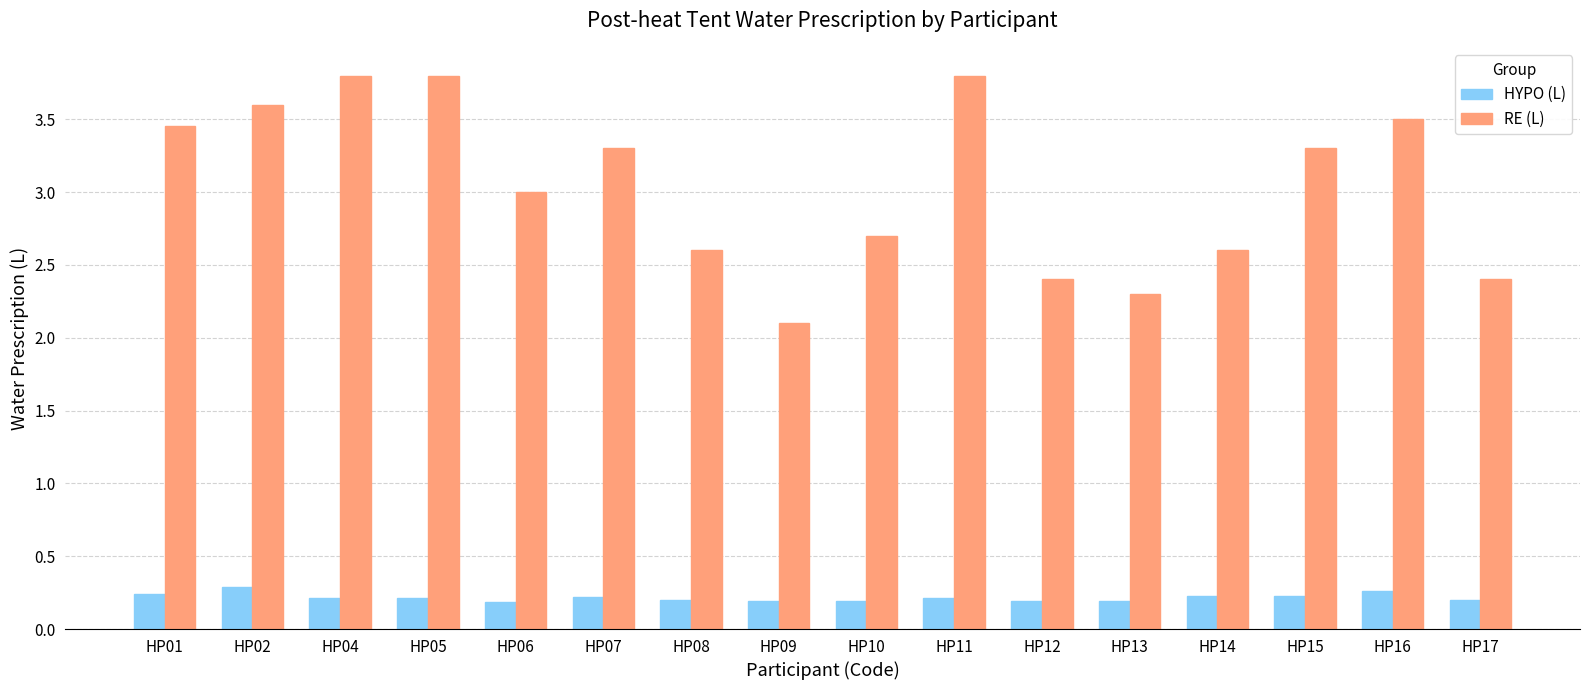

Which series changed the most between HP09 and HP16?

RE (L)